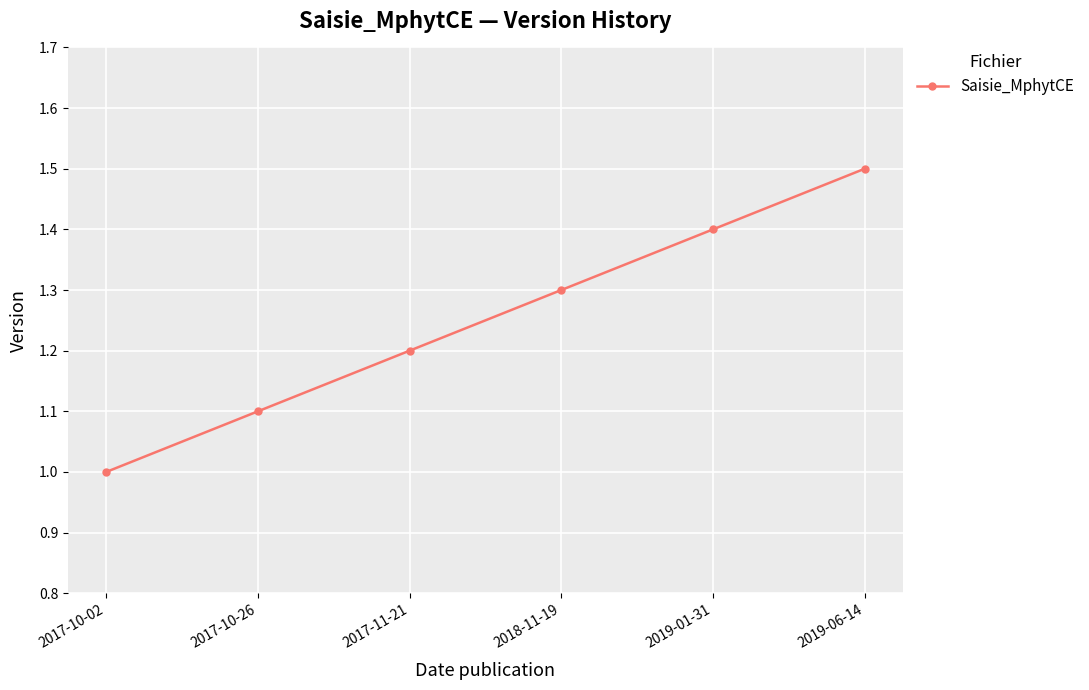

Does the chart display data point markers on the line(s)?

Yes